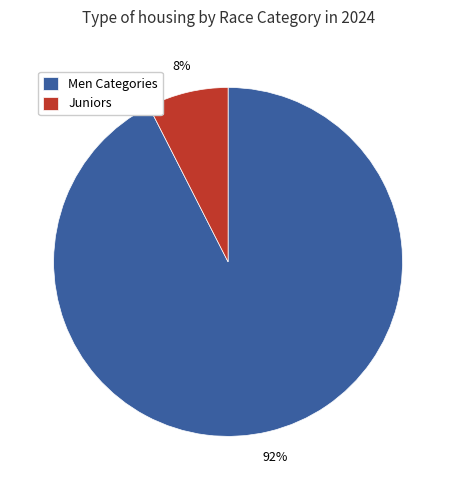

Count the number of slices in the pie.

2